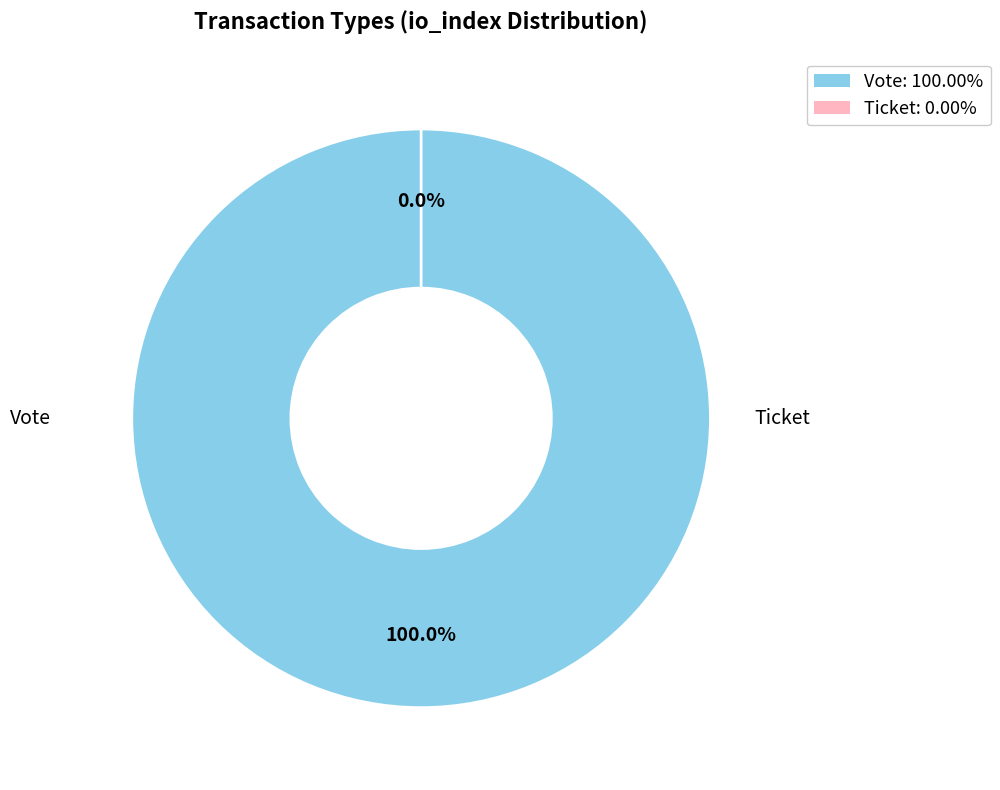

Count the number of slices in the pie.

2